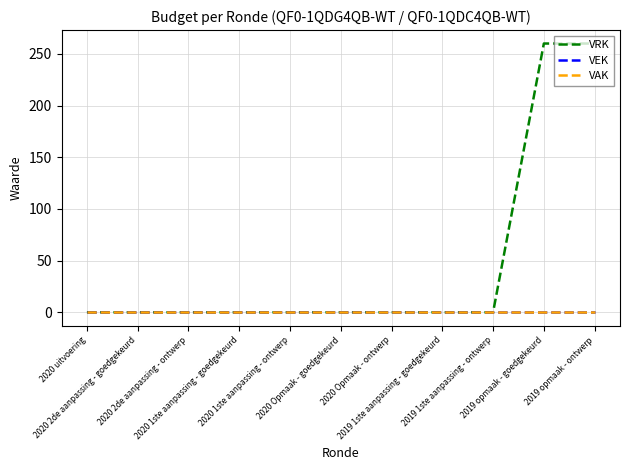

Does the chart have visible grid lines?

Yes